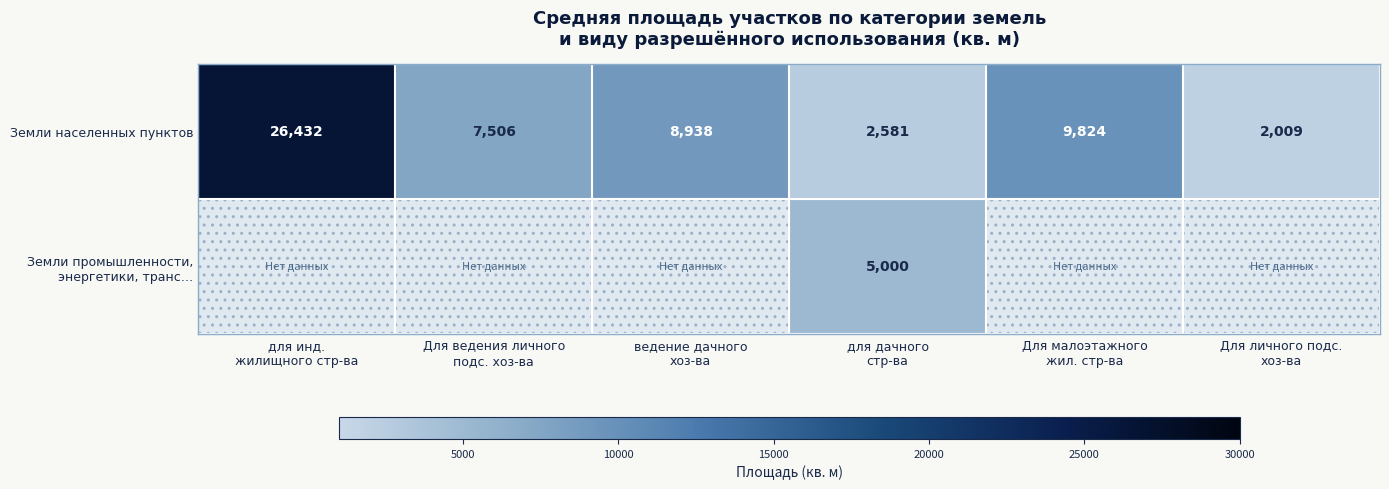

What is the difference between the maximum and minimum values in the Земли населенных пунктов series?

24423